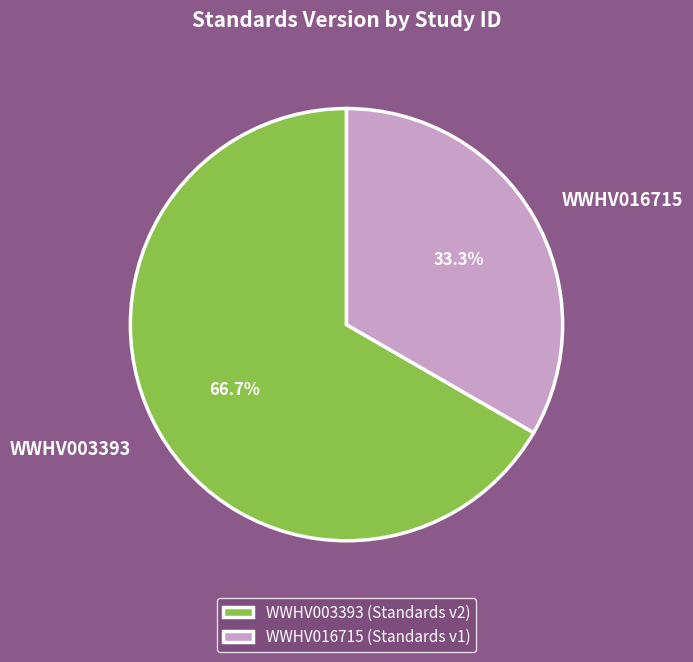

True or false: WWHV003393 accounts for 78% of the total.

False